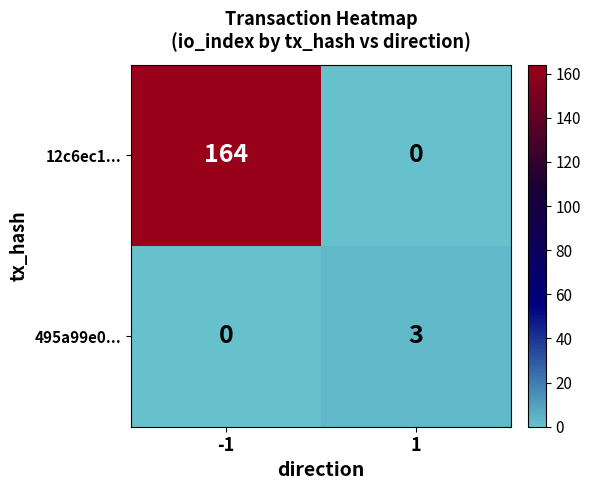

How many values in 495a99e0... are above zero?

1